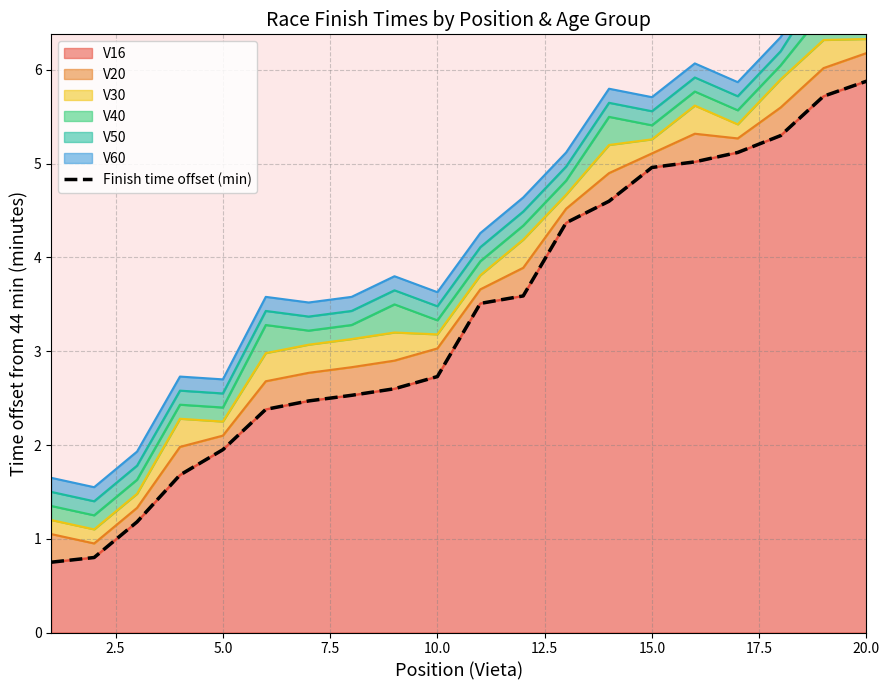

What is the lowest value of the V16 series?

0.8